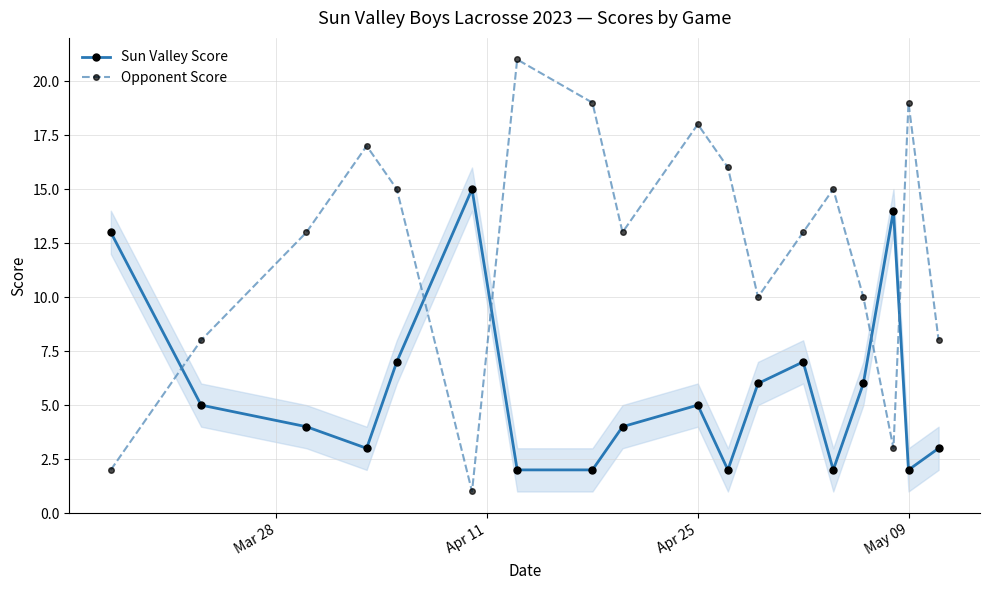

What is the difference between the second highest and second lowest values in the Sun Valley Score series?

12